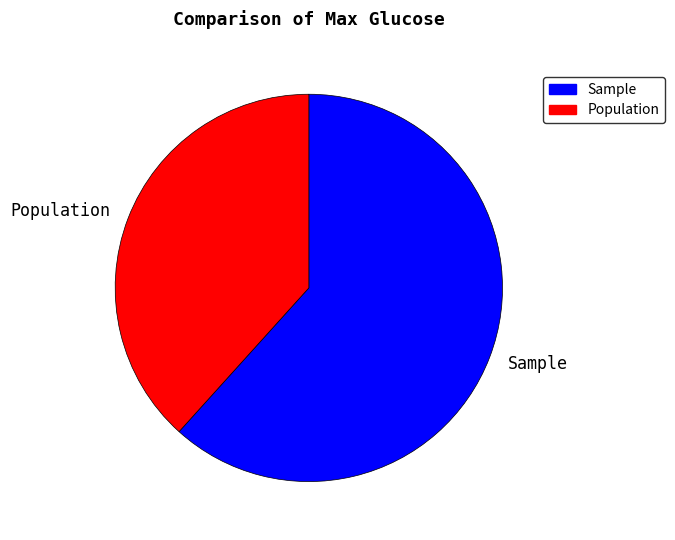

Does any single category account for the majority?

Yes